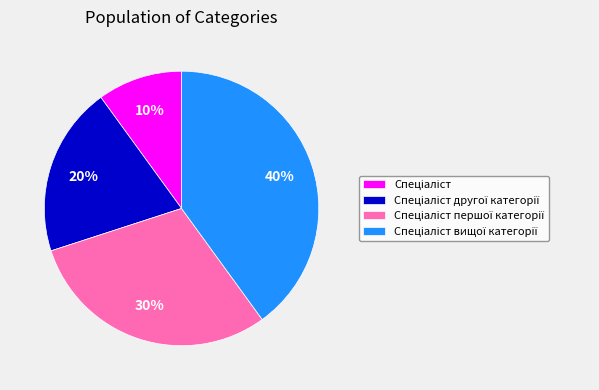

To the nearest percent, what is the difference between the largest and smallest slice percentages?

30%